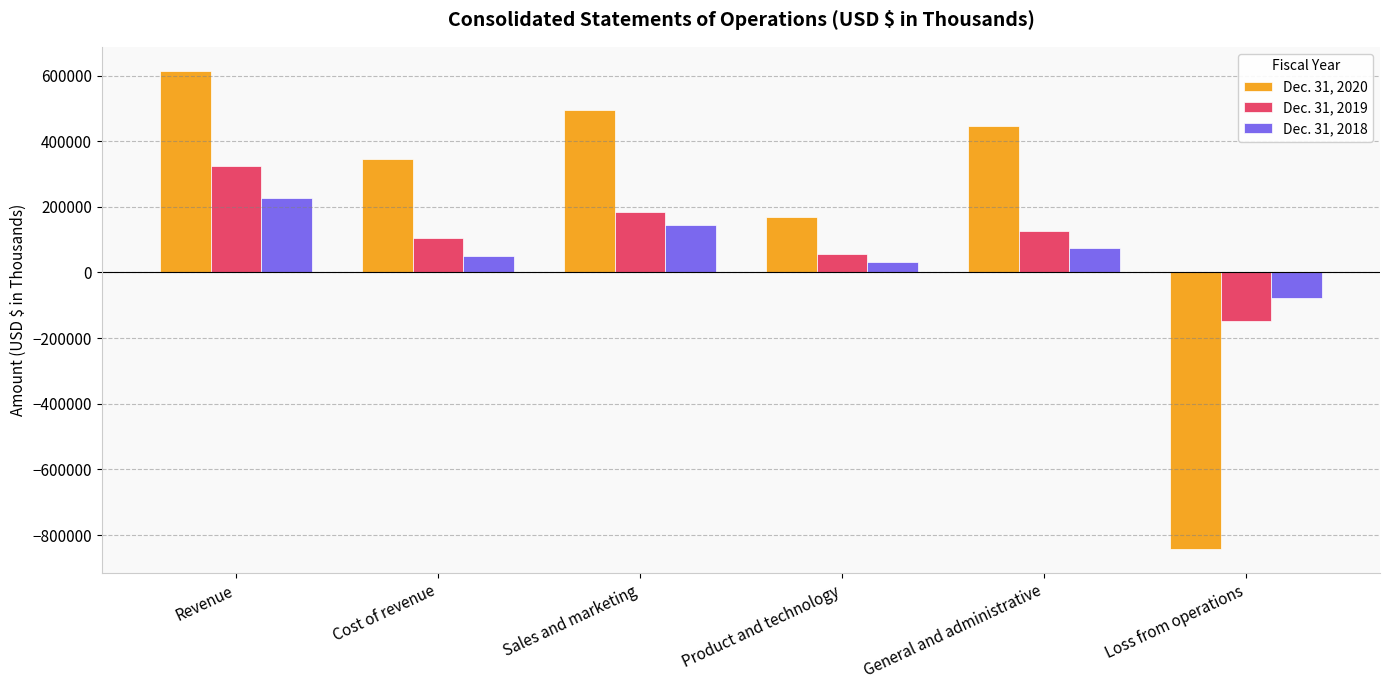

What is the value of the Dec. 31, 2018 bar at the 6th from the left?

-76781